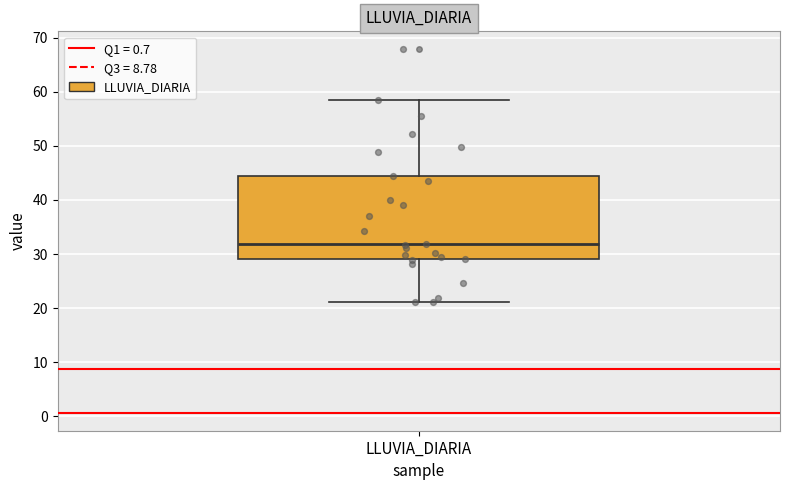

Read this box plot against the y-axis: the position of the median line, the range covered by the box, and the ends of both whiskers. The values are not printed on the chart, so give them approximately, as read against the axis.

median 32, box 29 to 44, whiskers 21 to 58